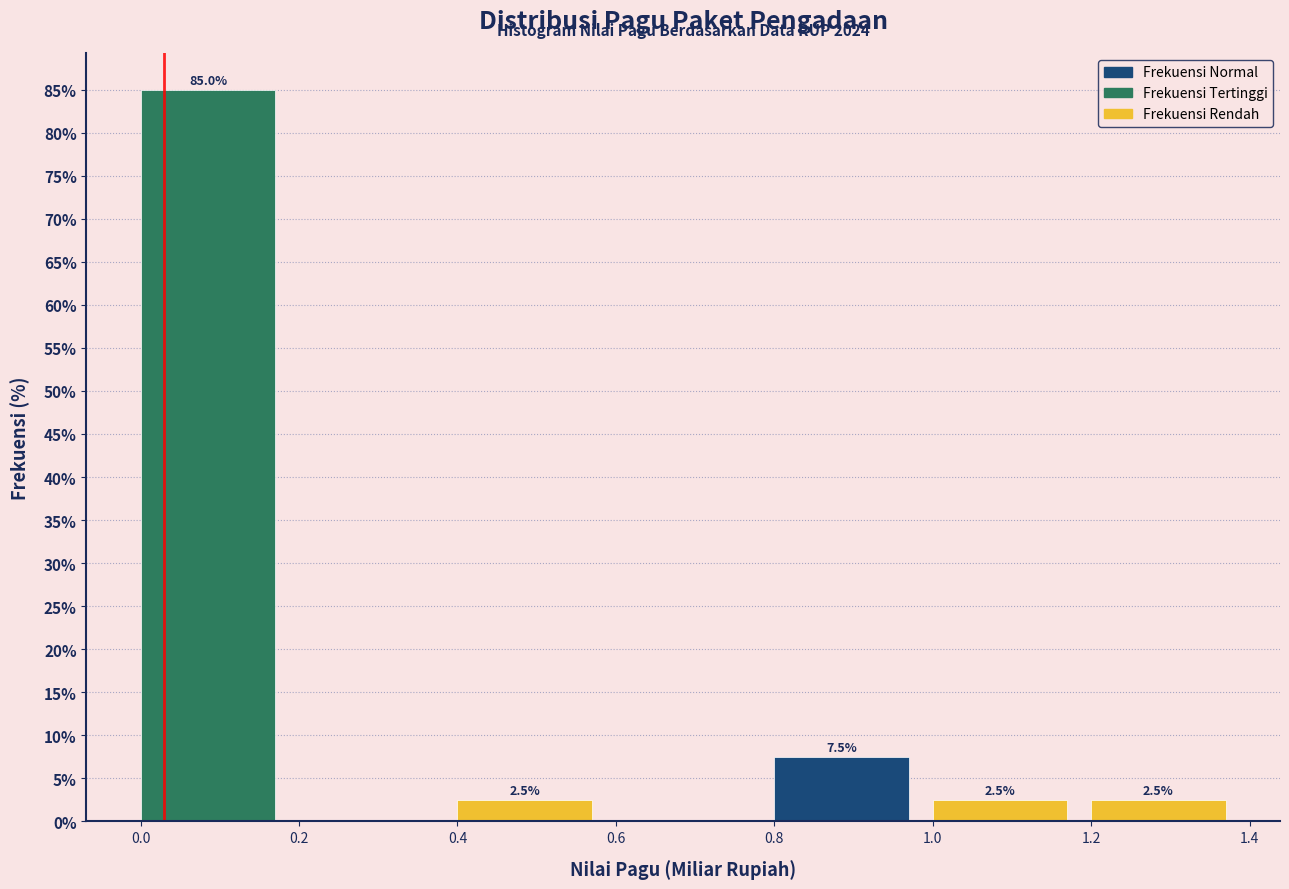

Which range on the x-axis has the tallest bar?

0.0 to 0.2